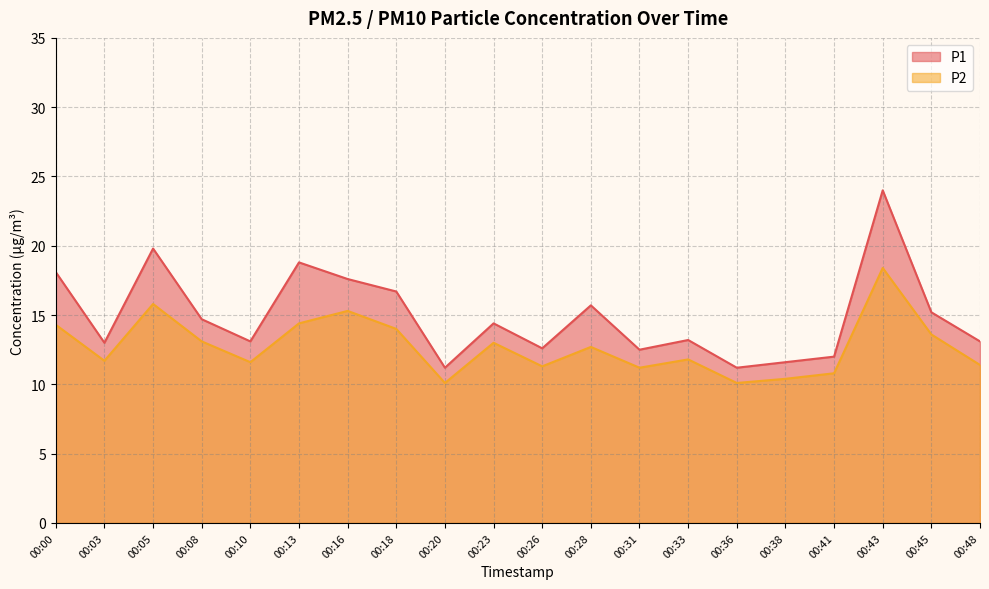

True or false: P1 and P2 cross at least once.

False